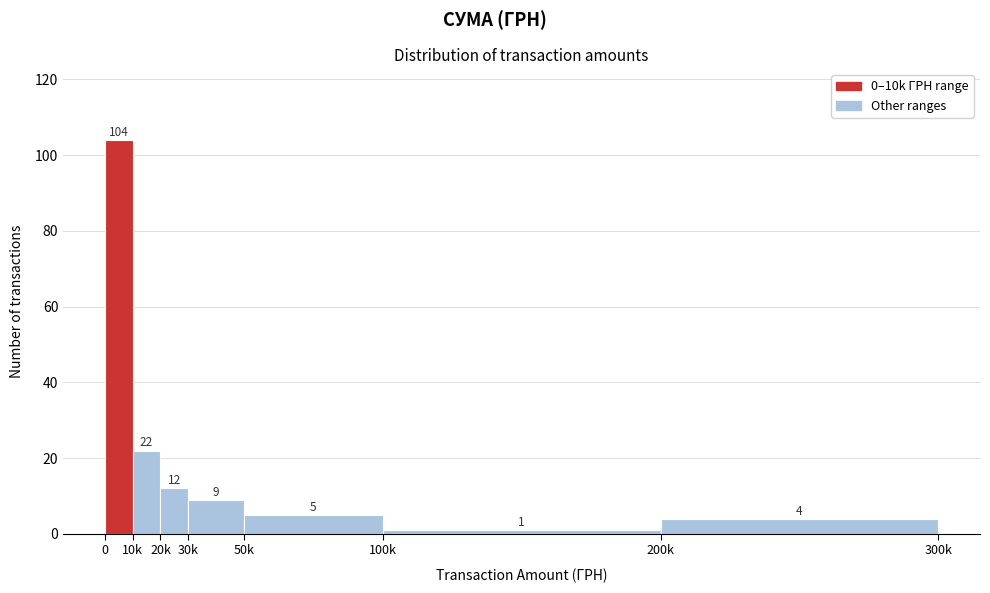

Reading left to right, list all the values displayed in this chart.

104	22	12	9	5	1	4